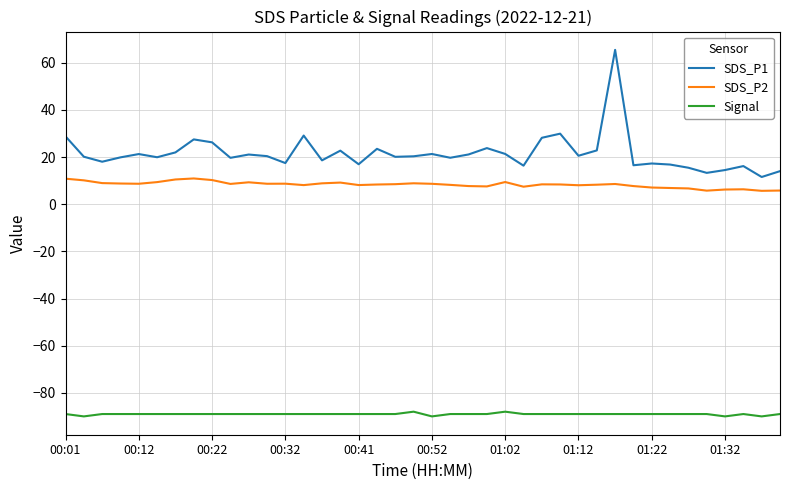

True or false: Signal and SDS_P2 cross at least once.

False